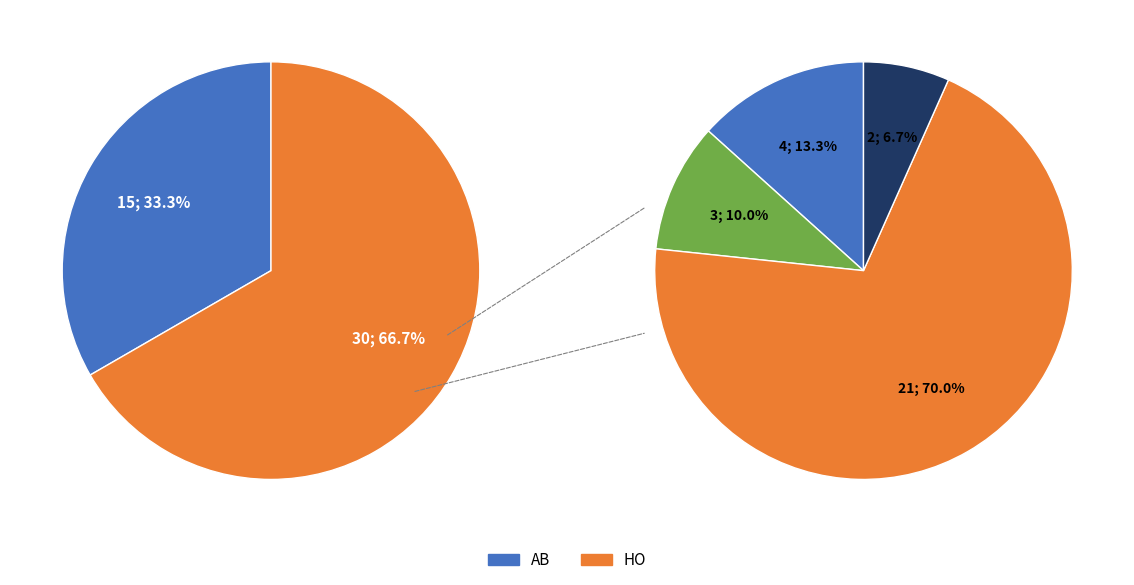

To the nearest percent, what is the difference between the AB and HO slice percentages?

33%